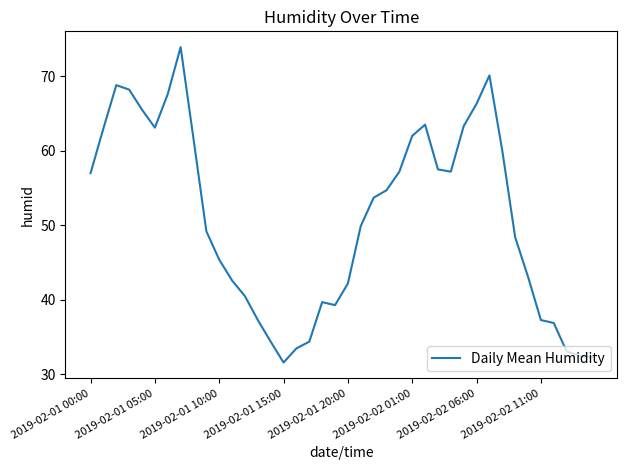

What is the minimum value shown in the chart?

31.6